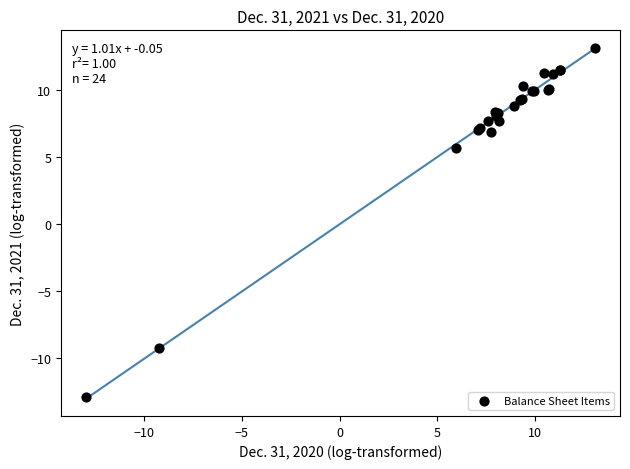

What Y value in the scatter plot is closest to 0?

5.6